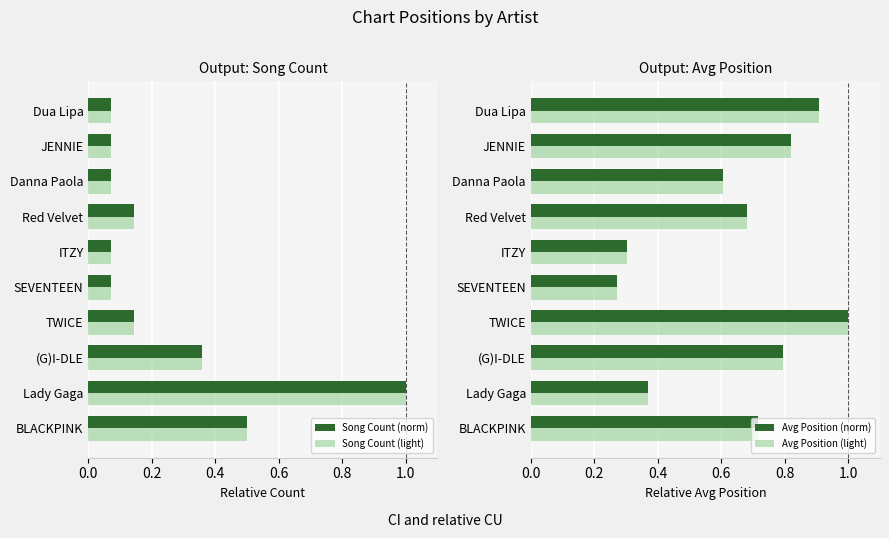

Reading left to right, list all the values displayed in this chart.

Song Count (norm): 0.5	1.0	0.4	0.1	0.1	0.1	0.1	0.1	0.1	0.1
Song Count (light): 0.5	1.0	0.4	0.1	0.1	0.1	0.1	0.1	0.1	0.1
Avg Position (norm): 0.7	0.4	0.8	1.0	0.3	0.3	0.7	0.6	0.8	0.9
Avg Position (light): 0.7	0.4	0.8	1.0	0.3	0.3	0.7	0.6	0.8	0.9